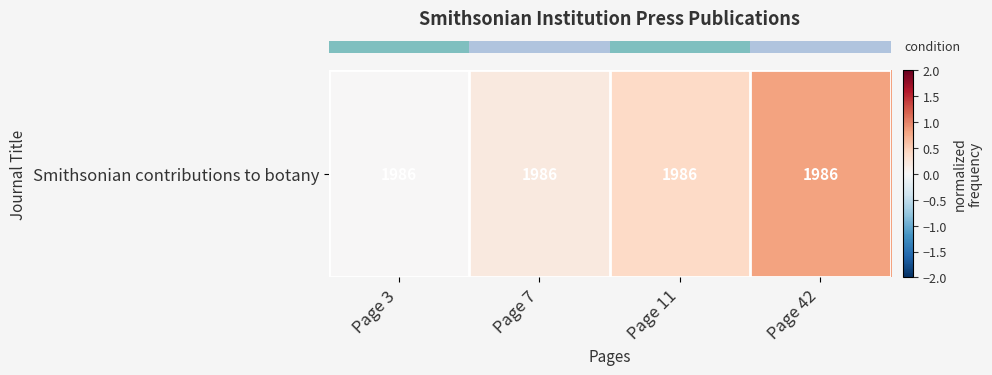

Reading right to left, what are all the values shown in this chart?

Page 42=0.8	Page 11=0.4	Page 7=0.2	Page 3=0.0